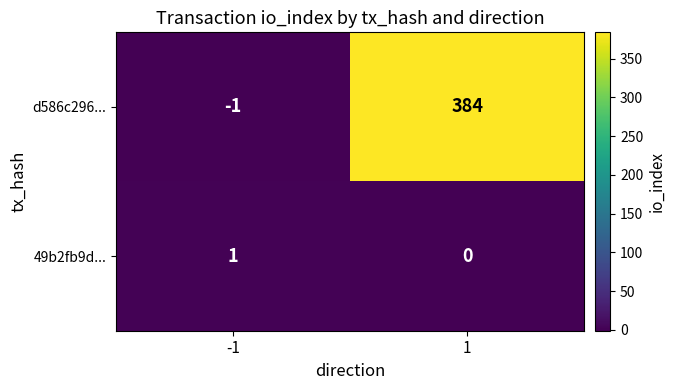

The value of d586c296... at 1 is 177. True or false?

False